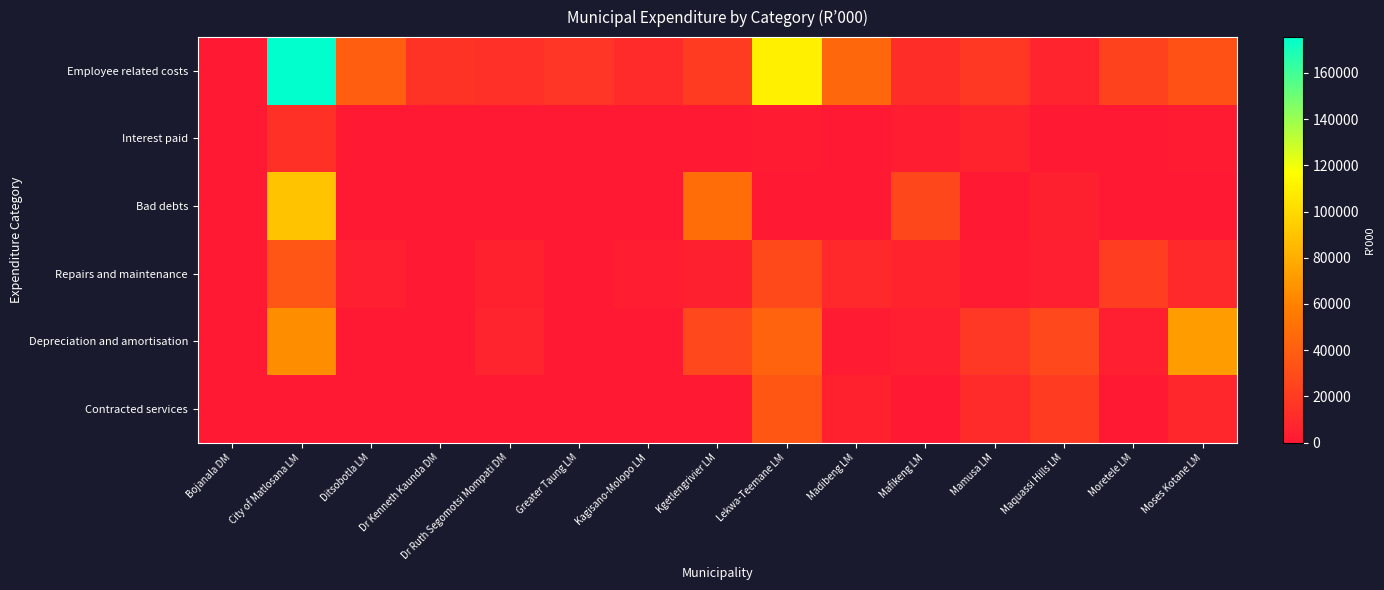

At Moretele LM, list the series in order from smallest to largest.

Interest paid, Bad debts, Contracted services, Depreciation and amortisation, Repairs and maintenance, Employee related costs